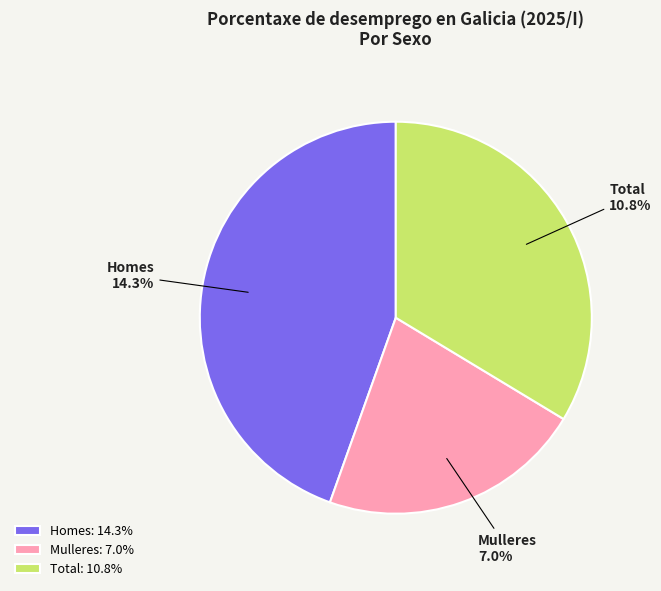

How many slices are in this pie chart?

3